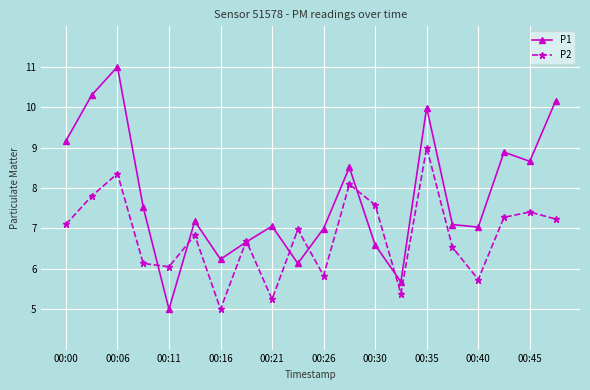

What is the minimum value shown in the chart?

5.0